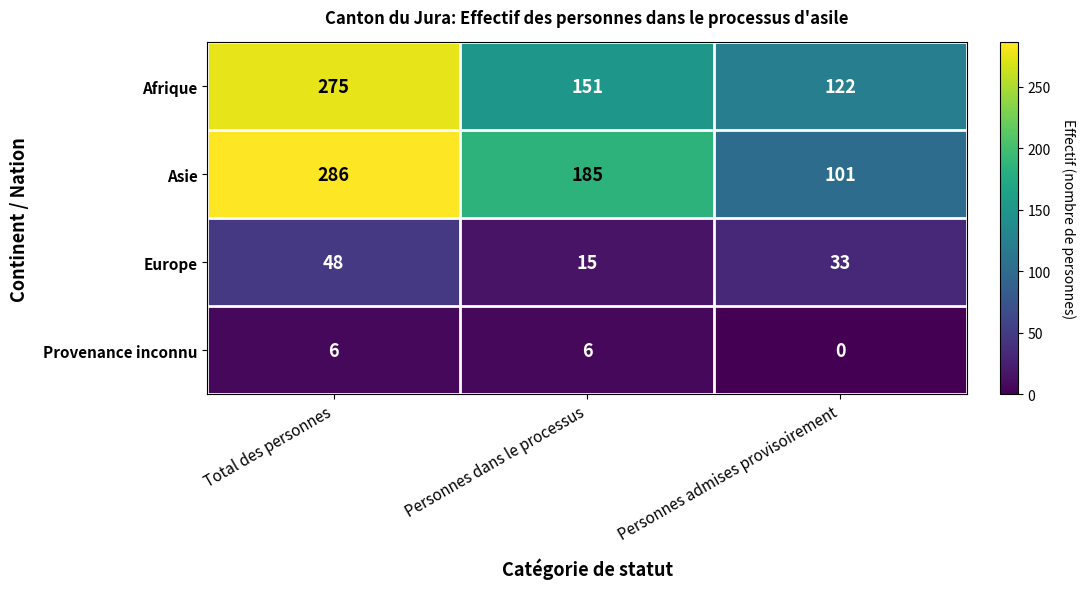

What is the spread (max minus min) of values at Personnes dans le processus?

179